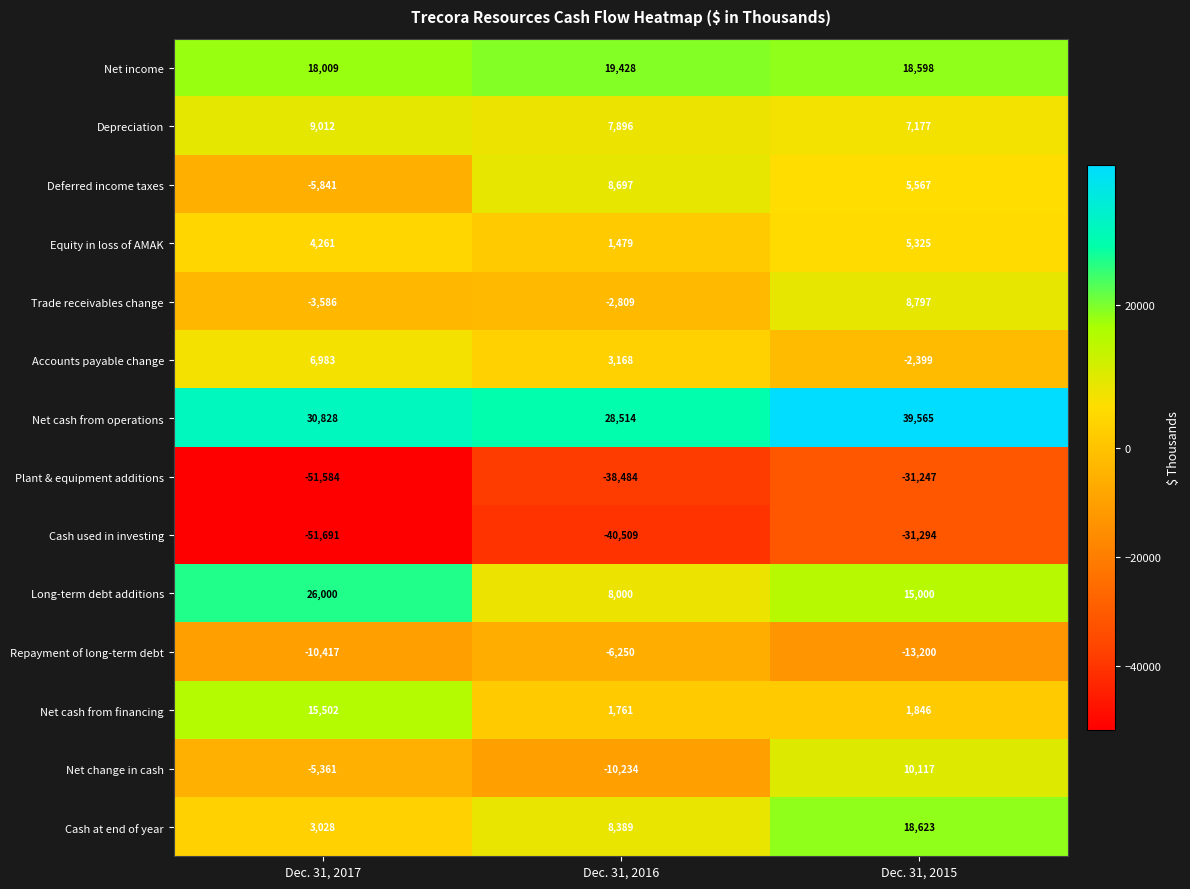

At which category is the sum across all series the highest?

Dec. 31, 2015